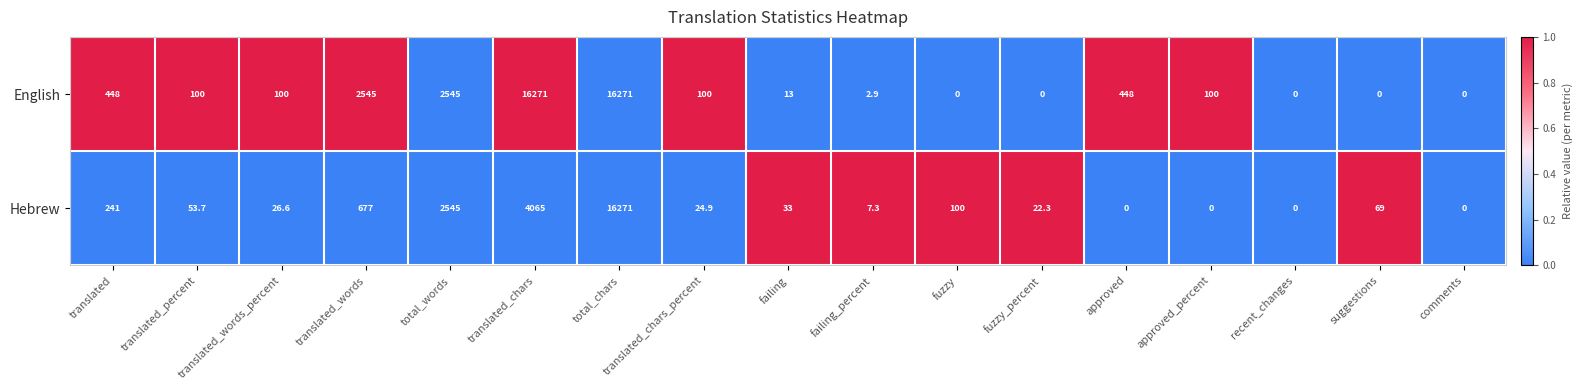

How many values in Hebrew are above zero?

13